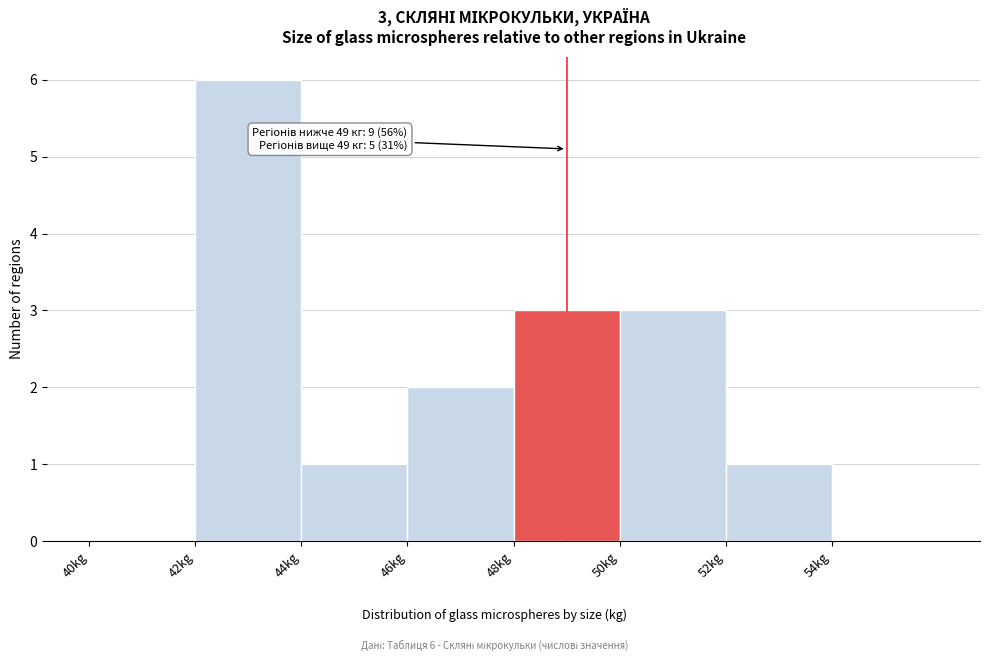

Which range on the x-axis has the tallest bar?

42 to 44